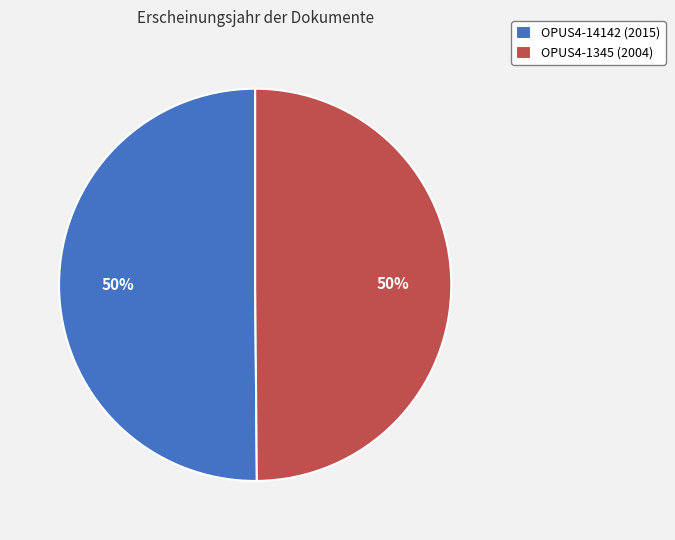

To the nearest percent, what portion does OPUS4-1345 (2004) represent?

50%